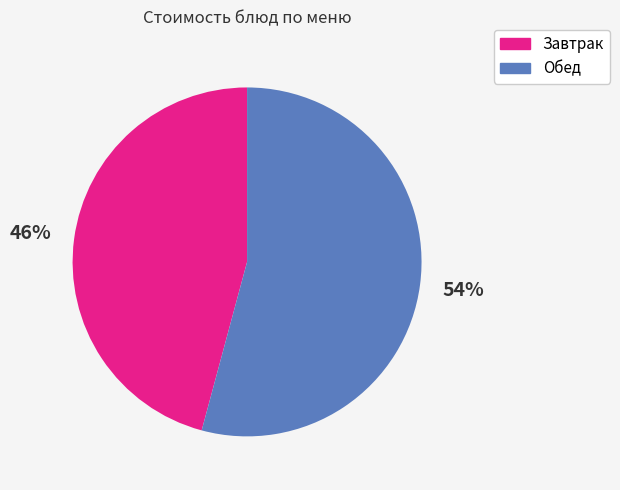

To the nearest percent, what is the difference between the largest and smallest slice percentages?

8%